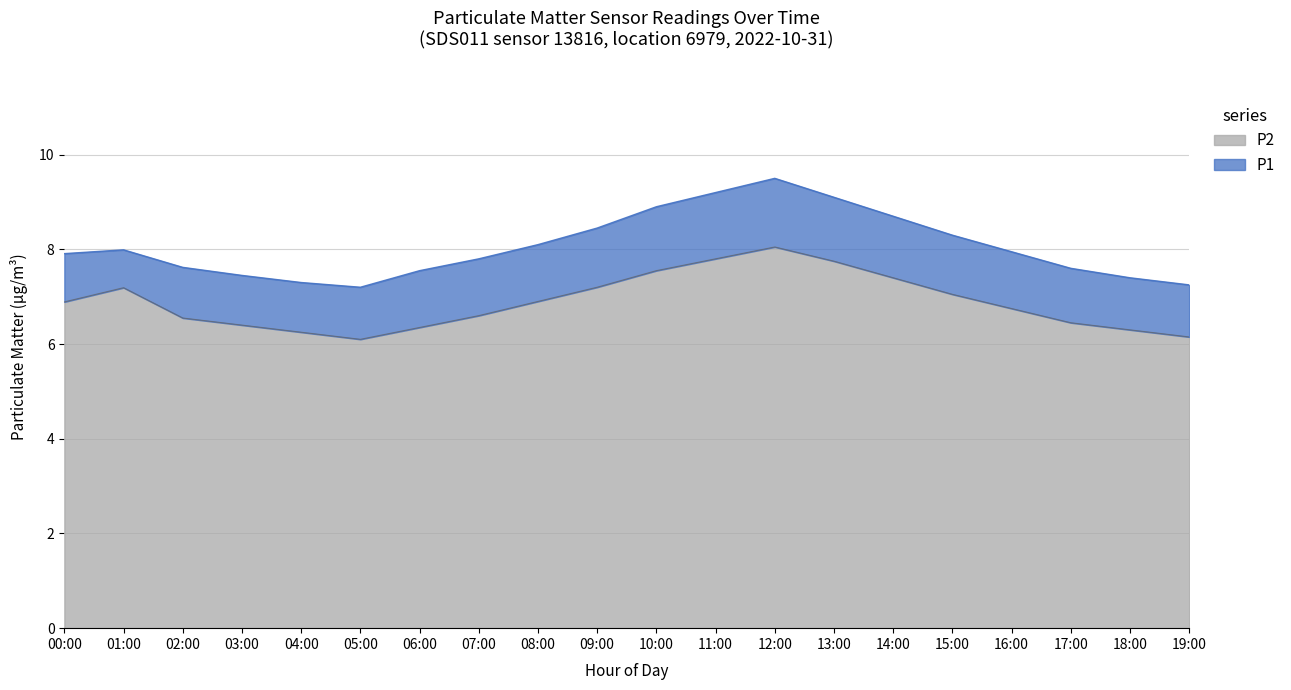

True or false: P2 and P1 intersect in this chart.

False